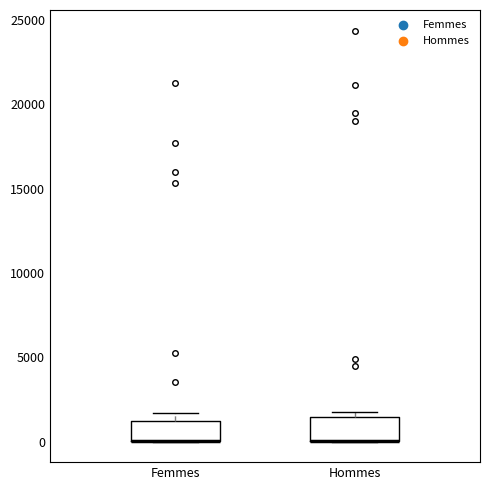

Reading left to right, read every box against the y-axis: the position of its median line, the range the box covers, and the ends of its whiskers. The values are not printed on the chart, so give them approximately, as read against the axis.

Femmes: median 0 (drawn on the box's lower edge), box 0 to 1000, whiskers 0 to 1500
Hommes: median 0 (drawn on the box's lower edge), box 0 to 1500, whiskers 0 to 1500 (just above the box's upper edge)